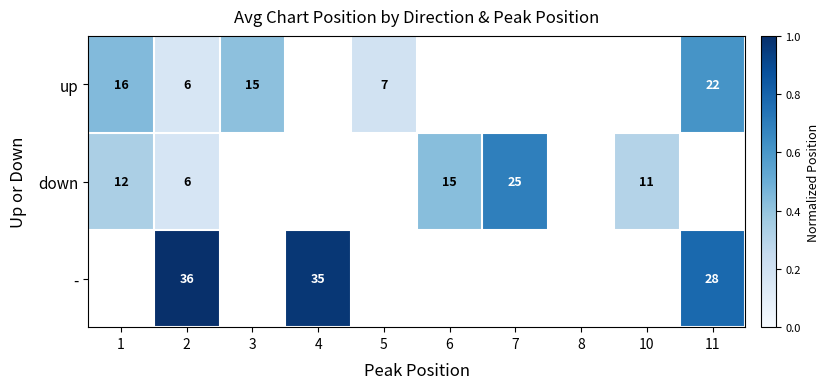

What is the difference between the highest and lowest values at 2?

30.0